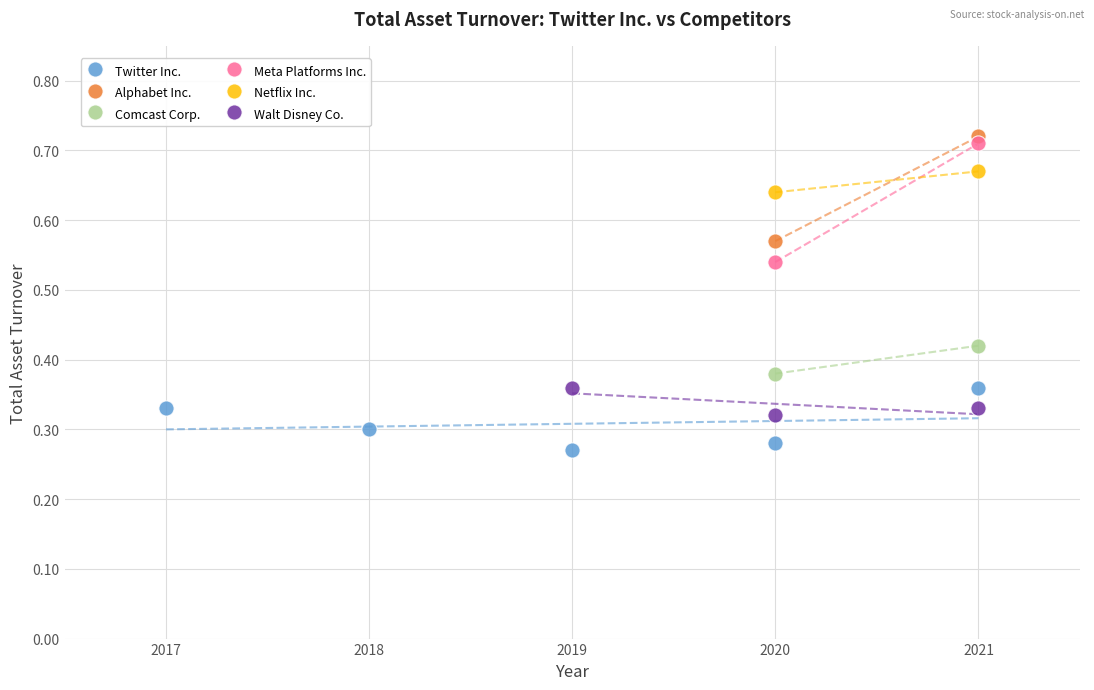

What are all the series names shown in the legend?

Twitter Inc., Alphabet Inc., Comcast Corp., Meta Platforms Inc., Netflix Inc., Walt Disney Co.